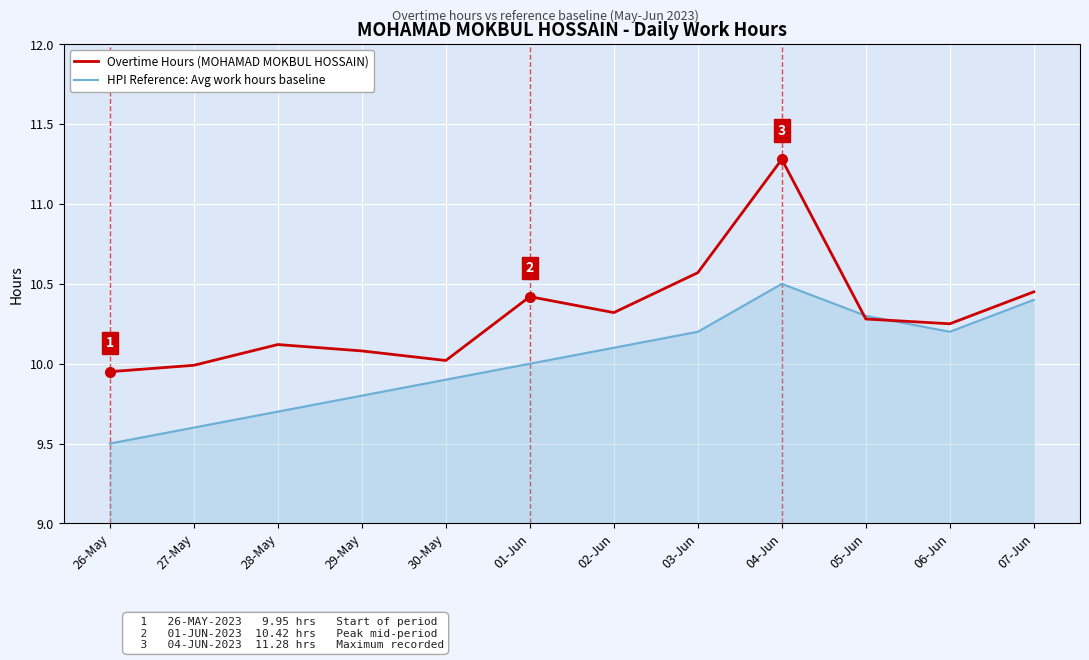

True or false: HPI Reference: Avg work hours baseline has a value of 4.6 at 29-May.

False